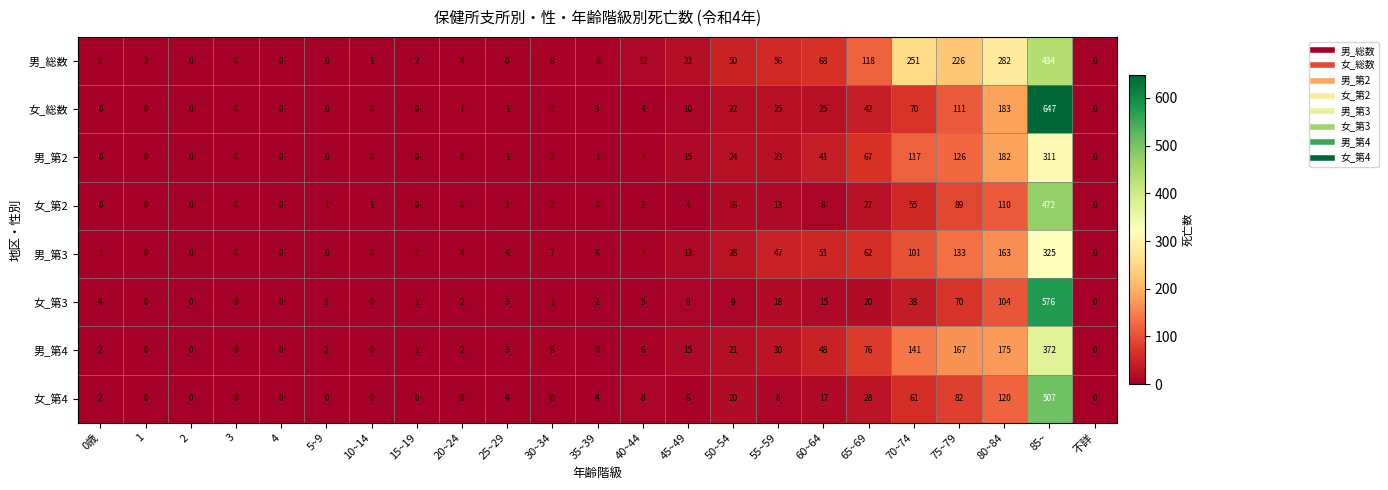

How many series are shown in this chart?

8